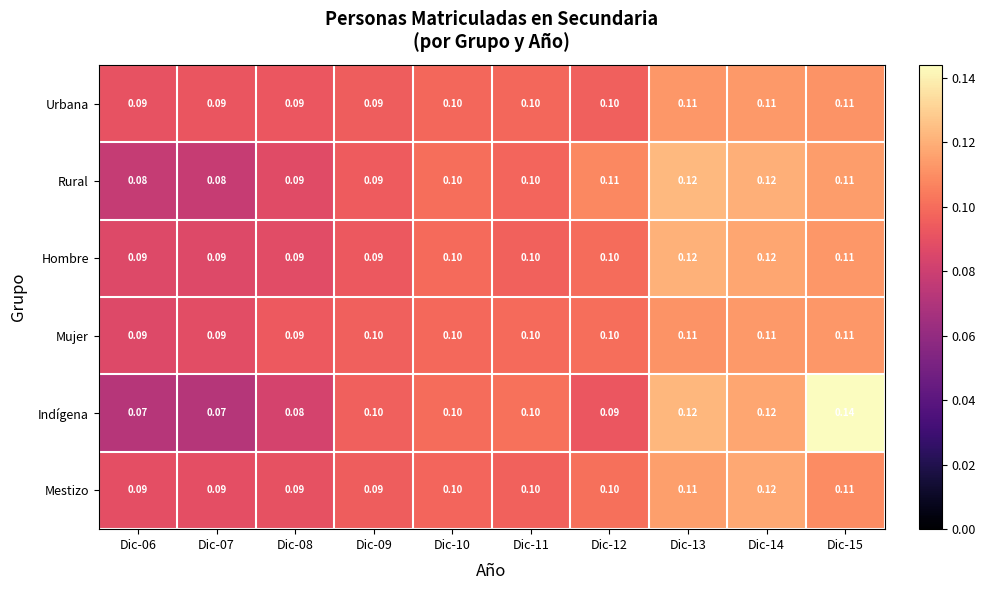

Between Dic-12 and Dic-13, which series saw the biggest shift?

Indígena